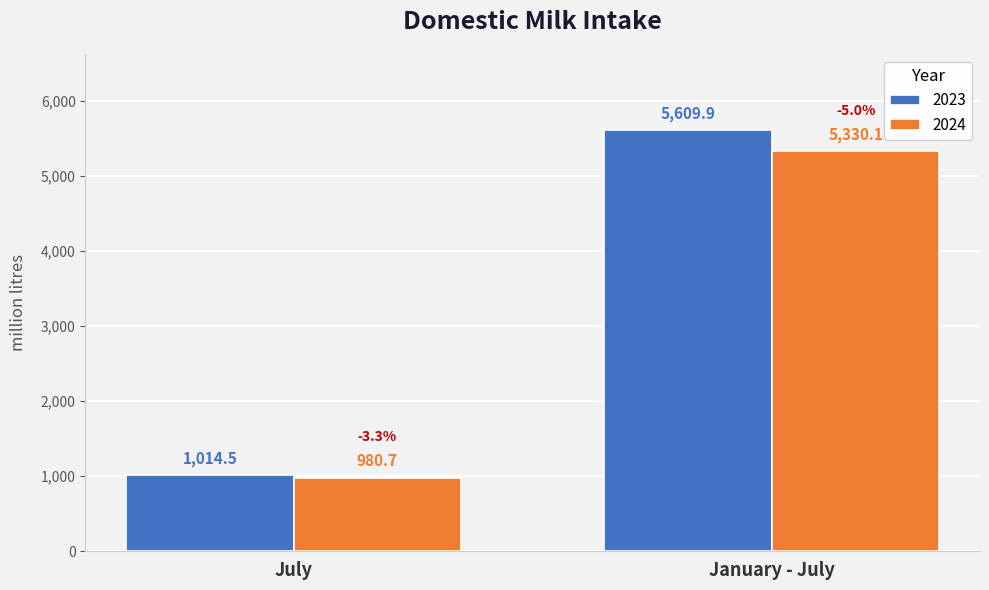

What is the minimum value for 2024?

980.7